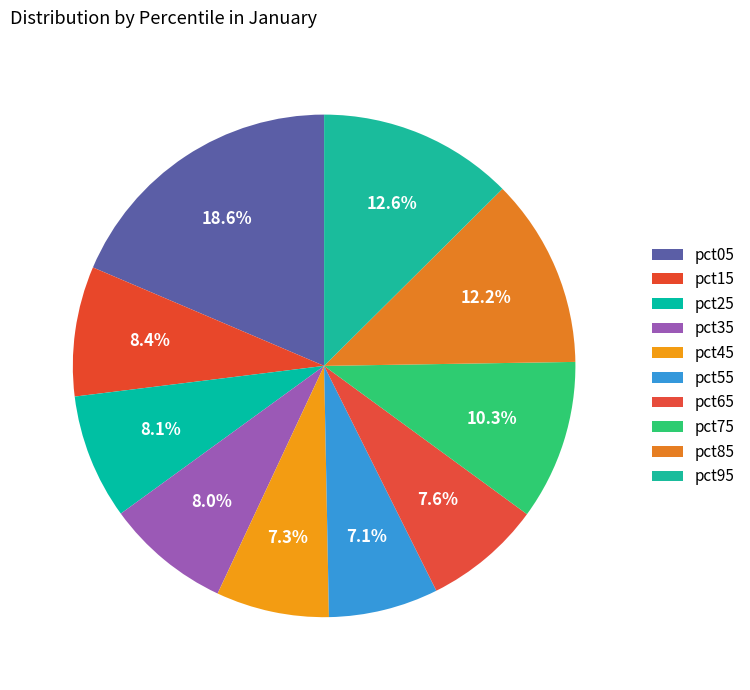

Count the number of slices in the pie.

10